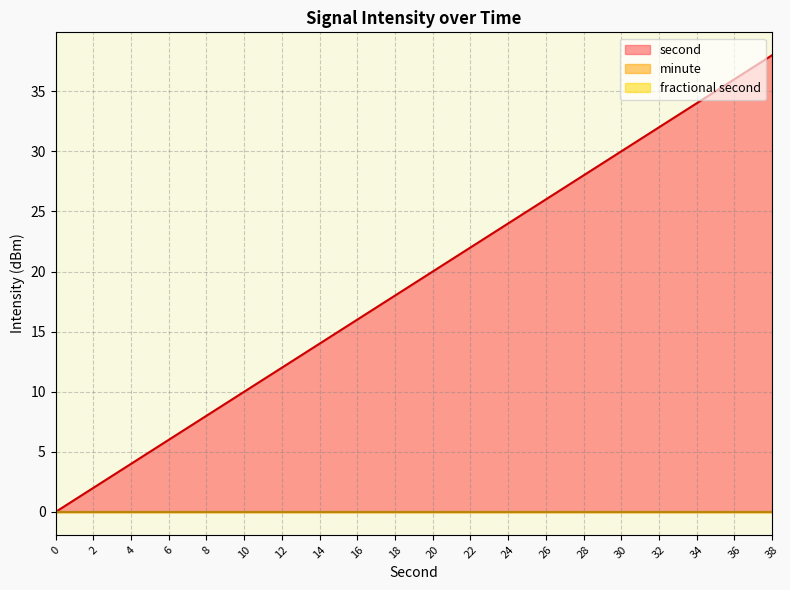

Is it true that second equals 12 at 24?

False